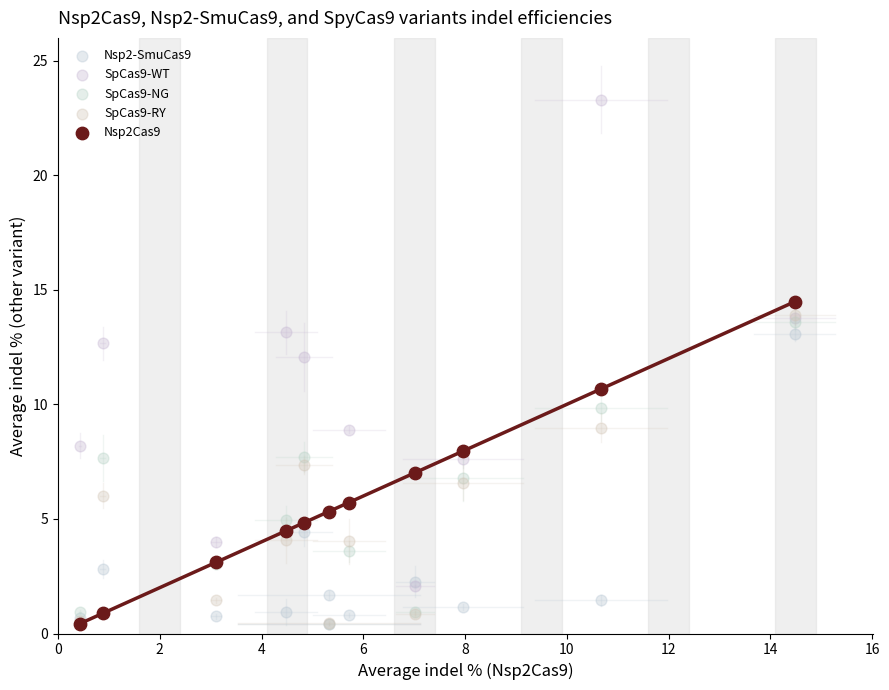

Across all series, what Y value is closest to 11?

10.7